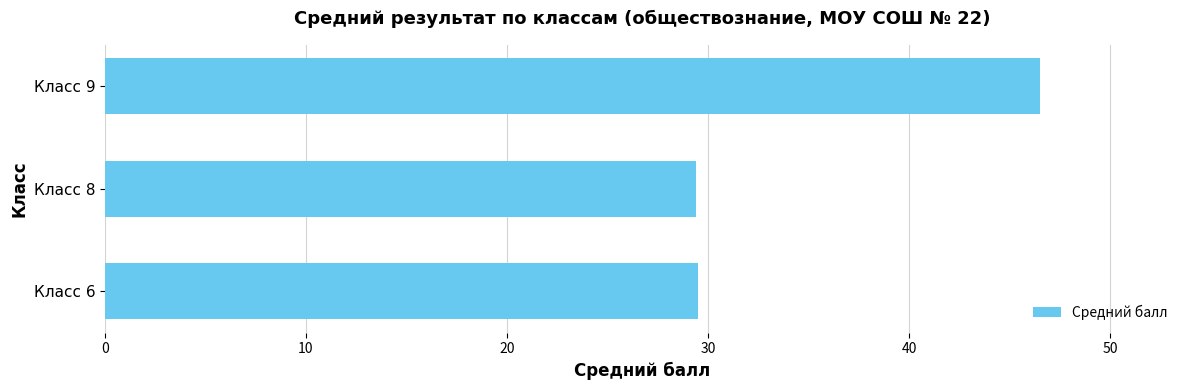

What is the ratio of the value at Класс 9 to the value at Класс 6?

1.6